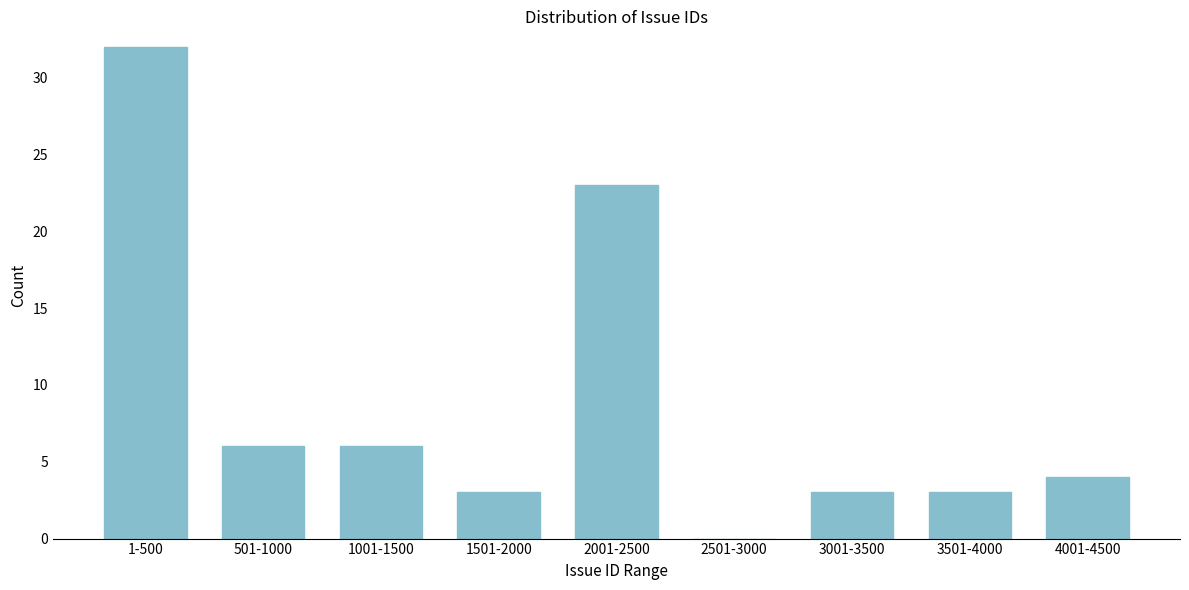

Reading right to left, transcribe all the data shown in this chart.

4001-4500=4	3501-4000=3	3001-3500=3	2501-3000=0	2001-2500=23	1501-2000=3	1001-1500=6	501-1000=6	1-500=32